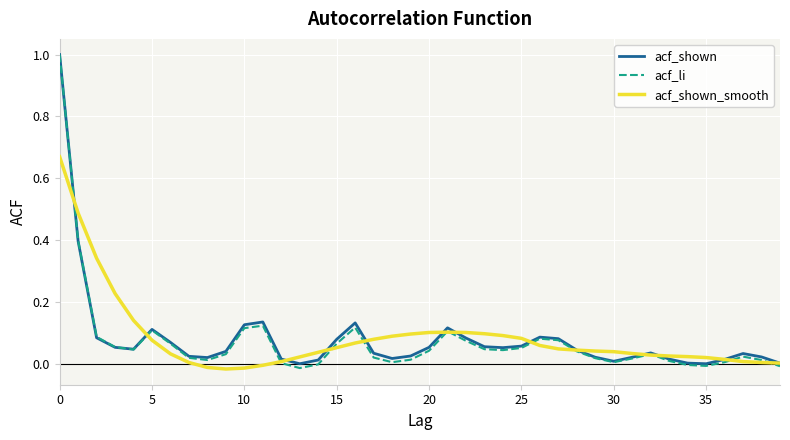

What is the maximum value shown in the chart?

1.0